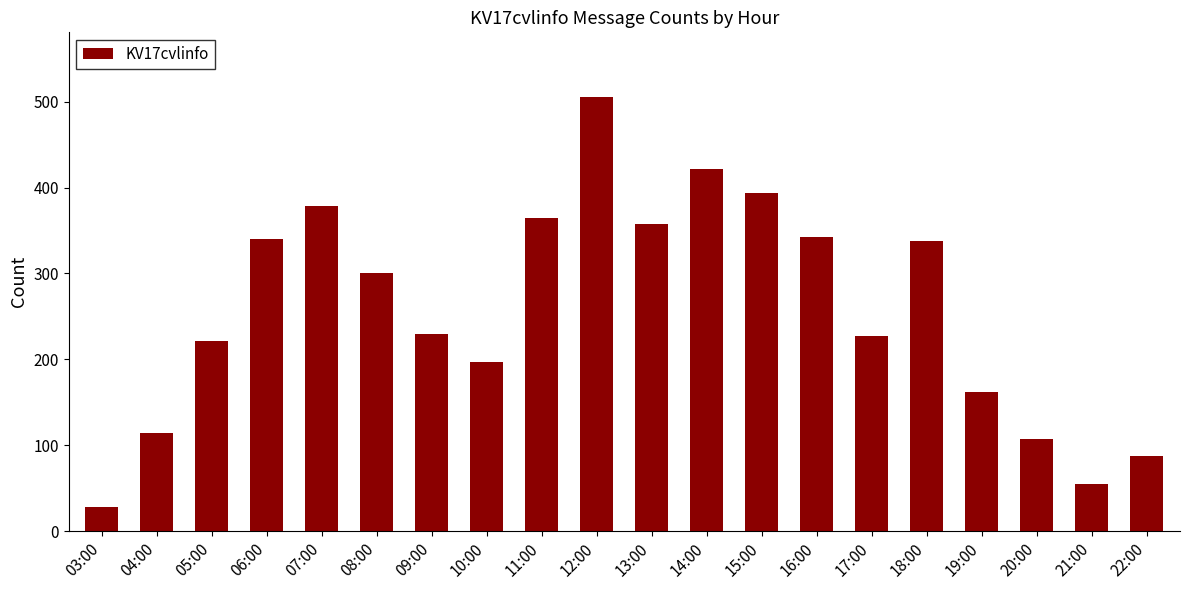

Read the value at 03:00, to the nearest 5.

30